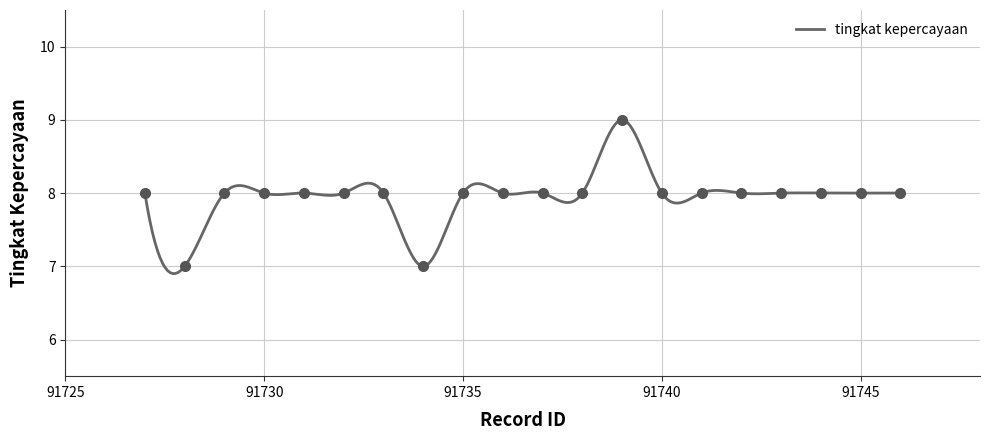

Reading left to right, list all the values displayed in this chart.

8	7	8	8	8	8	8	7	8	8	8	8	9	8	8	8	8	8	8	8